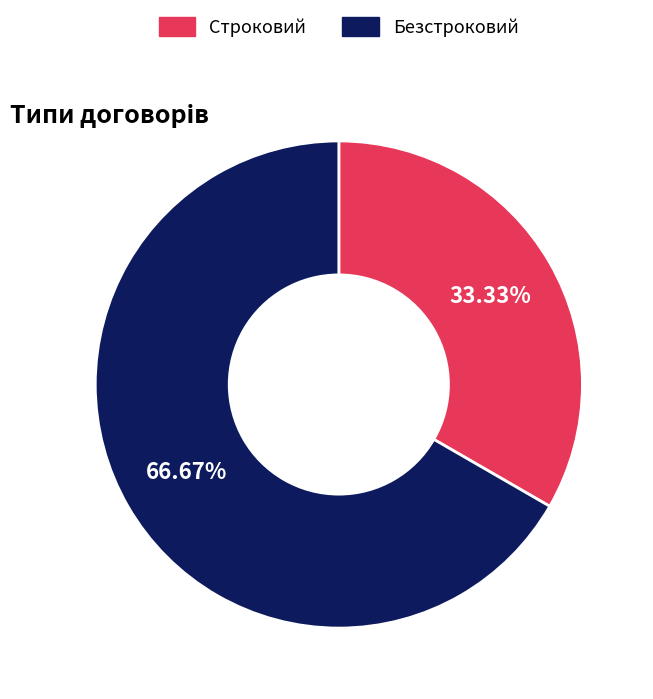

Is it true that Безстроковий is 67% of the pie?

True